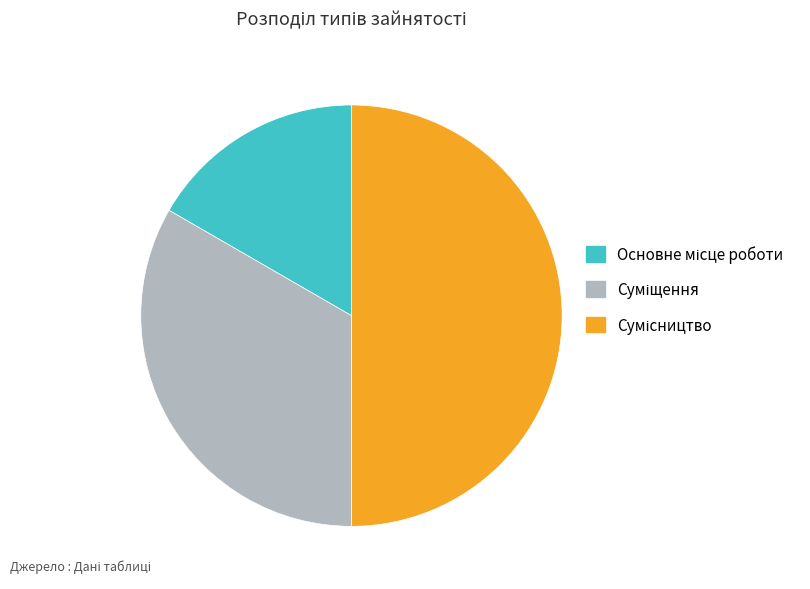

How many slices are in this pie chart?

3